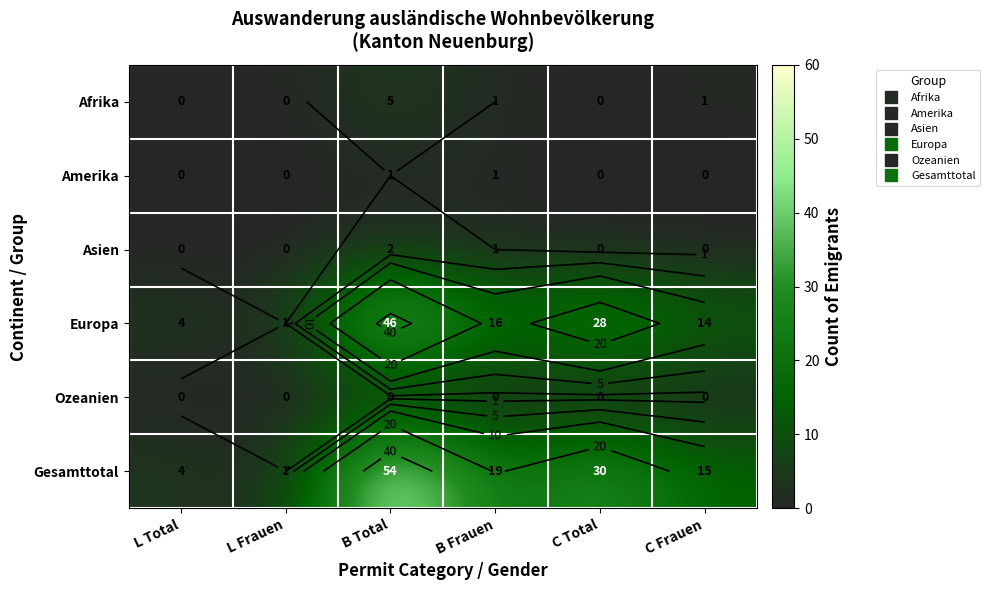

True or false: Gesamttotal has a value of 15 at C Frauen.

True